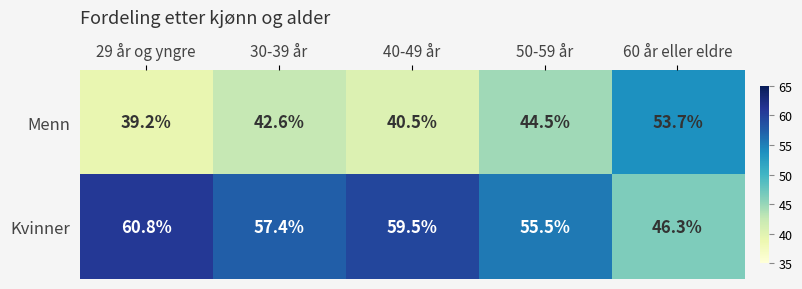

Rank the series by their average value, from lowest to highest.

Menn, Kvinner